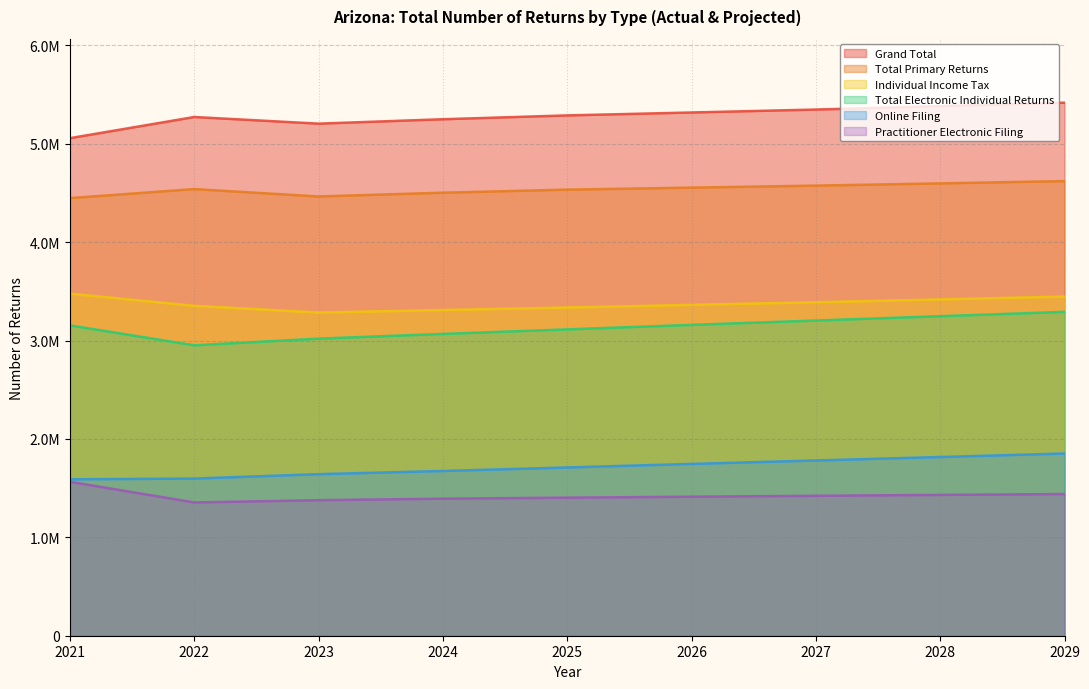

Reading left to right, what are all the values shown in this chart?

Grand Total: 2021=5056920	2022=5272100	2023=5204600	2024=5249400	2025=5288400	2026=5318000	2027=5348000	2028=5382200	2029=5417500
Total Primary Returns: 2021=4447850	2022=4539400	2023=4464600	2024=4502800	2025=4533900	2026=4554400	2027=4574800	2028=4597500	2029=4620900
Individual Income Tax: 2021=3476660	2022=3352900	2023=3284800	2024=3310200	2025=3335800	2026=3362700	2027=3389700	2028=3417900	2029=3447200
Total Electronic Individual Returns: 2021=3154280	2022=2951700	2023=3019700	2024=3067500	2025=3113600	2026=3159400	2027=3203700	2028=3247700	2029=3291700
Online Filing: 2021=1589730	2022=1597300	2023=1642100	2024=1674400	2025=1710200	2026=1746300	2027=1781200	2028=1816400	2029=1851900
Practitioner Electronic Filing: 2021=1564550	2022=1354500	2023=1377600	2024=1393100	2025=1403300	2026=1413000	2027=1422400	2028=1431300	2029=1439800